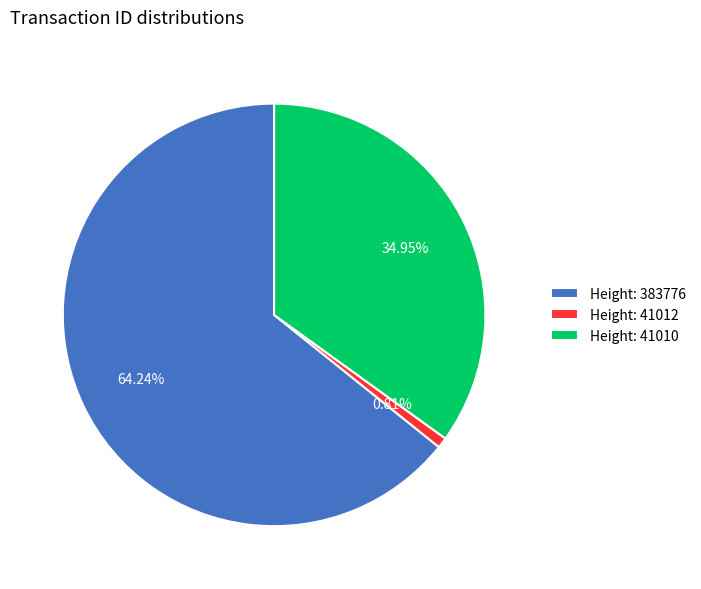

Does any single category account for the majority?

Yes